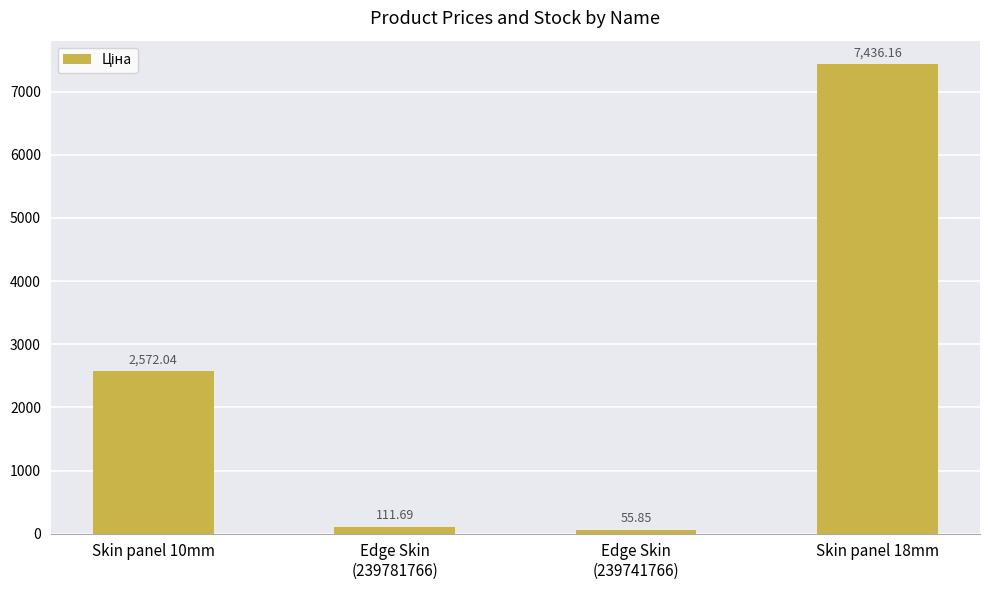

Approximately how many times larger is the value at Skin panel 10mm compared to Skin panel 18mm?

0.3